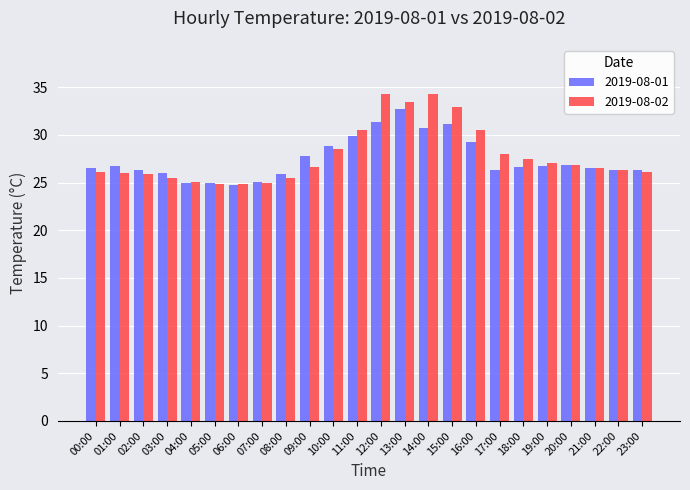

Which series has the largest total across all categories?

2019-08-02